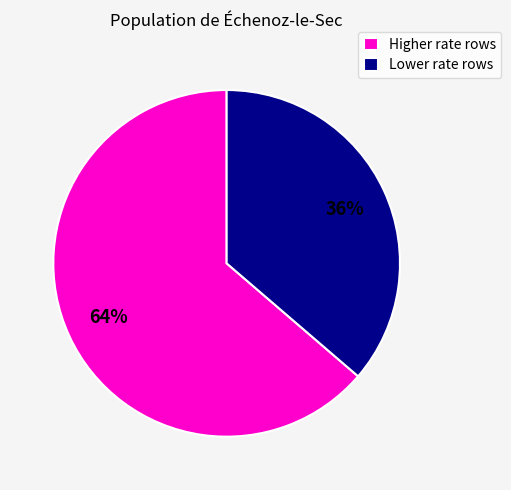

To the nearest percent, what is the combined percentage of Higher rate rows and Lower rate rows?

100%